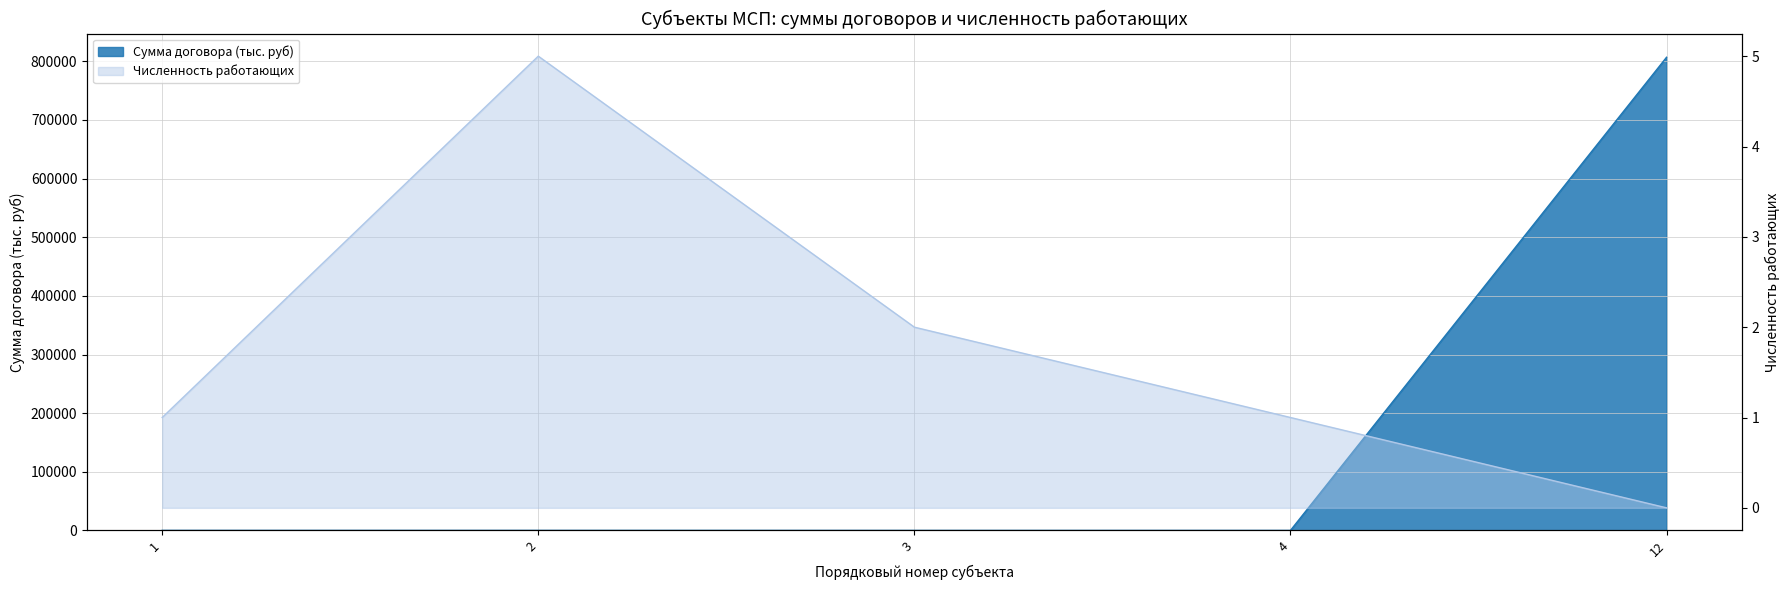

Reading left to right, transcribe all the data shown in this chart.

Сумма договора (тыс. руб): 1=100.0	2=100.0	3=43.5	4=56.5	12=806984.2
Численность работающих: 1=1.0	2=5.0	3=2.0	4=1.0	12=0.0